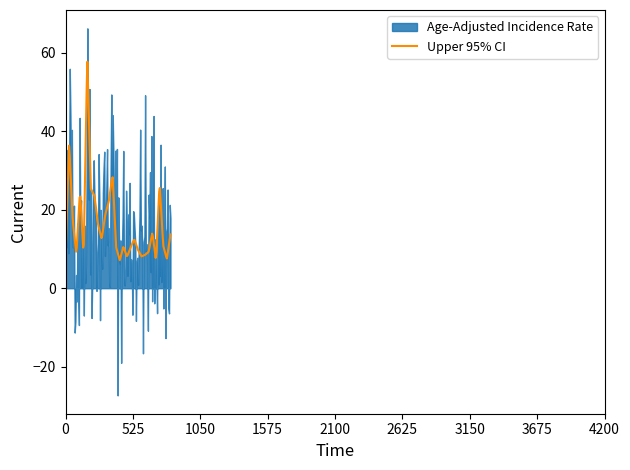

The Age-Adjusted Incidence Rate series shows 7.1 at Santa Cruz. True or false?

False